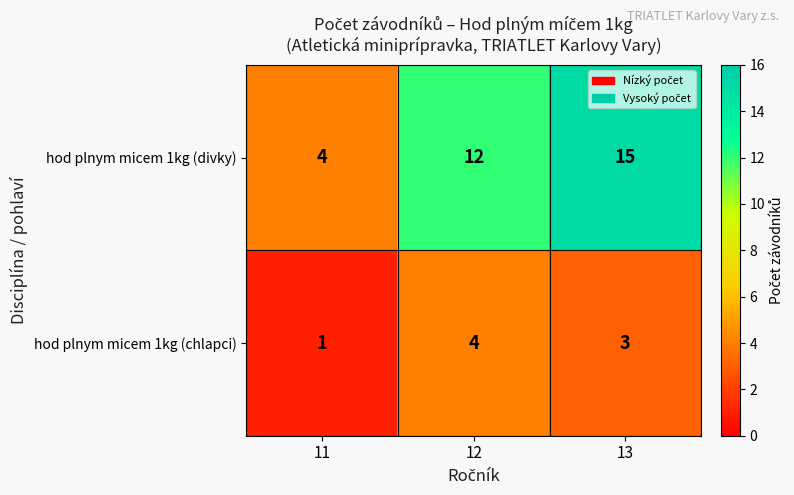

Reading right to left, extract all data points from this chart.

hod plnym micem 1kg (divky): 13=15	12=12	11=4
hod plnym micem 1kg (chlapci): 13=3	12=4	11=1